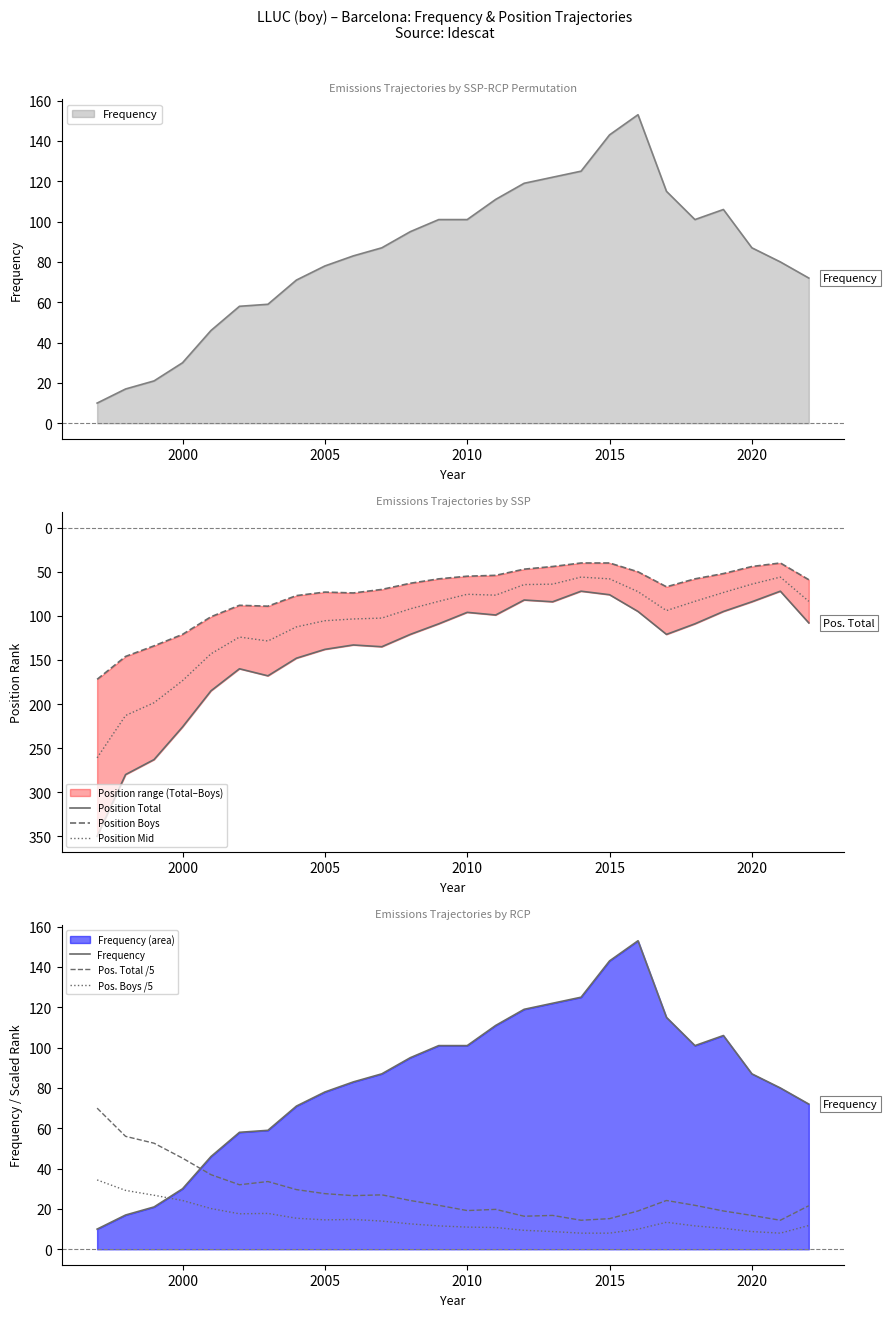

What is the maximum value for Position Mid?

261.0